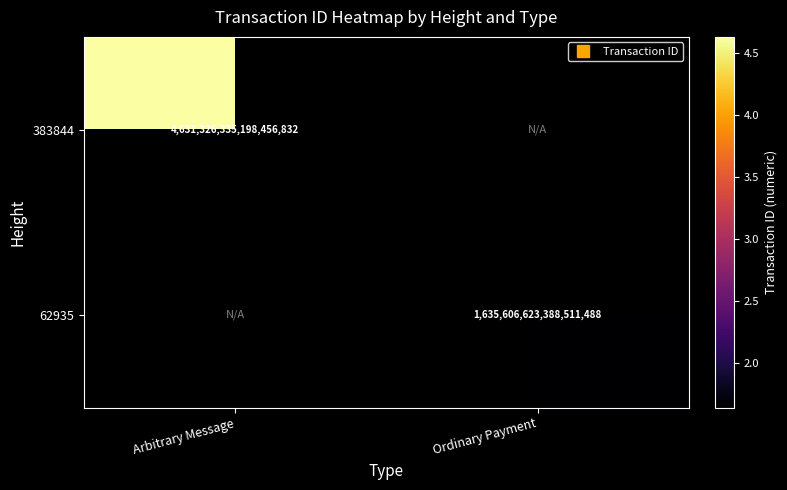

Rank the categories by 62935 value from highest to lowest.

Arbitrary Message, Ordinary Payment